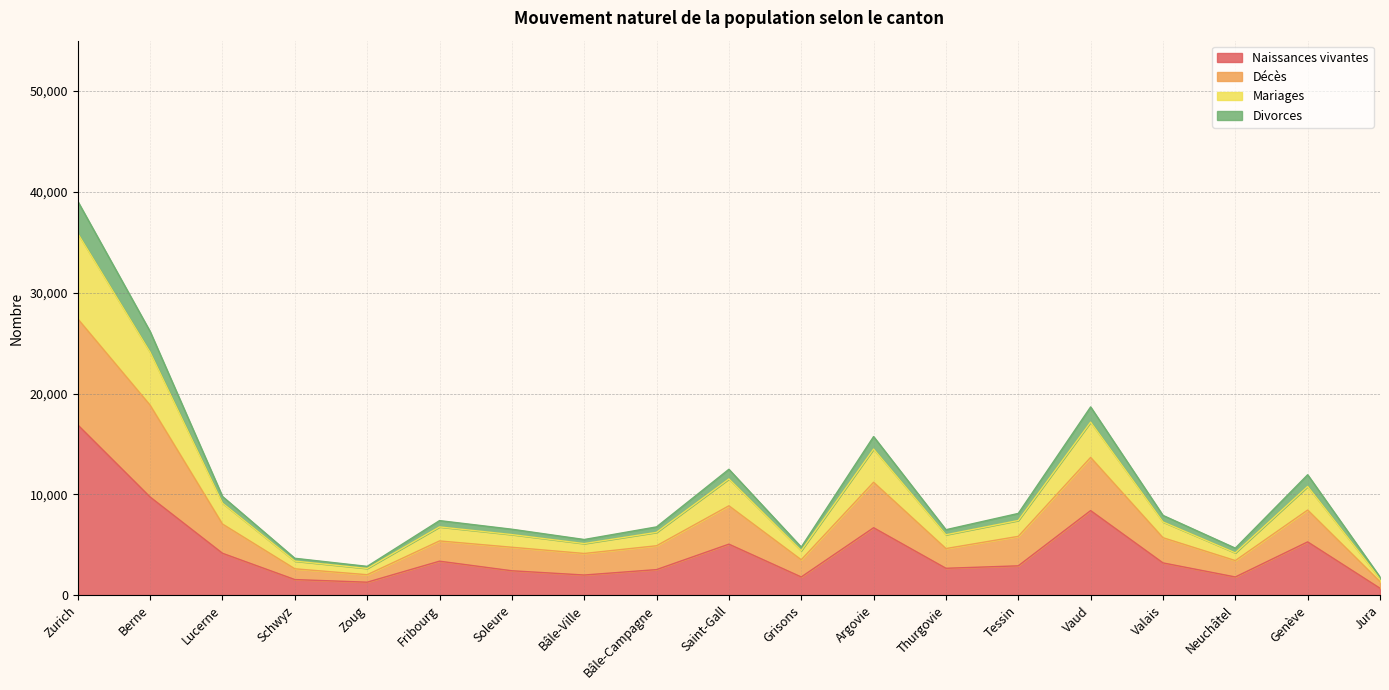

At which label does Mariages reach its minimum?

Jura